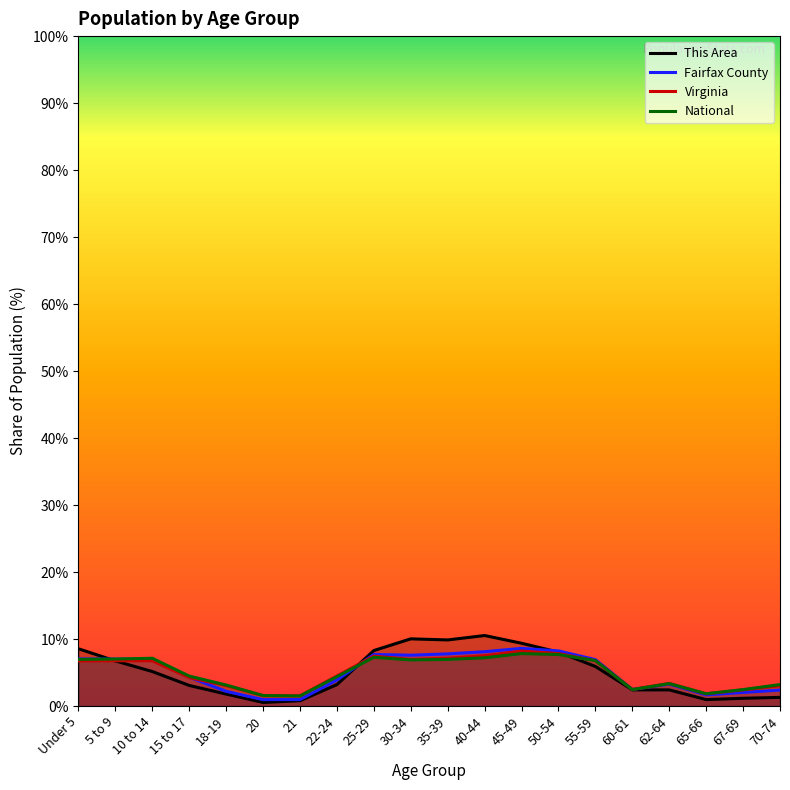

Which label corresponds to the largest value in the chart?

40-44